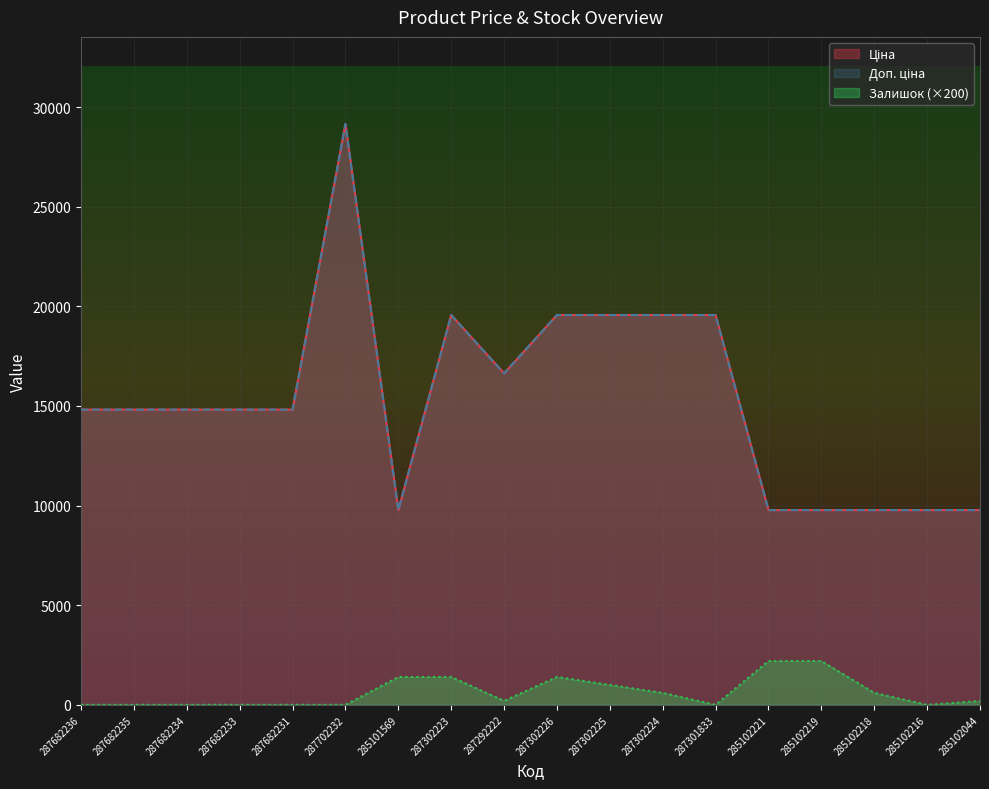

At which label is Доп. ціна closest to 19463?

287302223